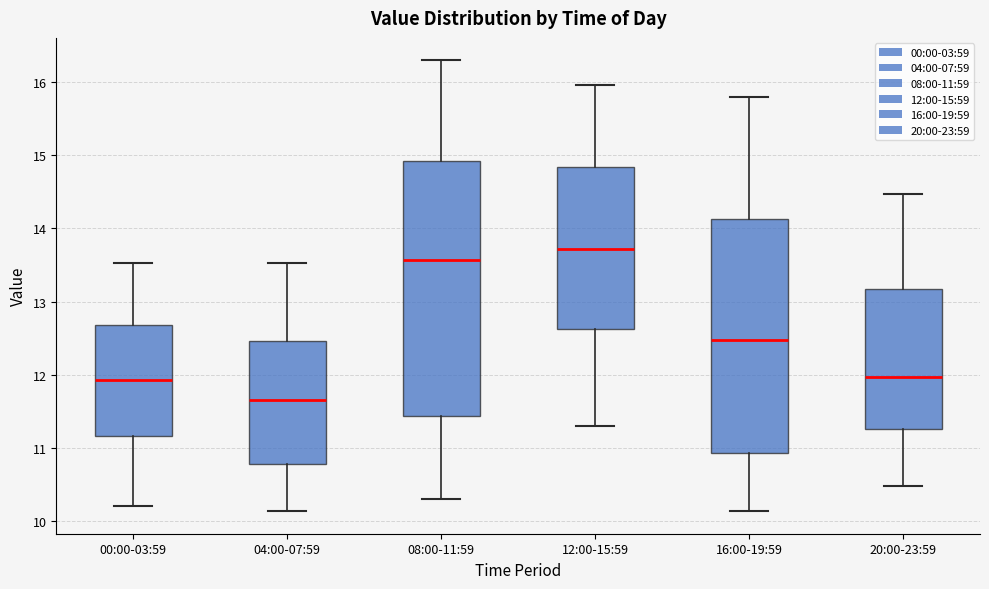

Reading left to right, transcribe this box plot: for each box, give where its median line is, the range the box spans, and where its two whiskers end, as read against the y-axis. The values are not printed on the chart, so give them approximately, as read against the axis.

00:00-03:59: median 11.9, box 11.2 to 12.7, whiskers 10.2 to 13.5
04:00-07:59: median 11.7, box 10.8 to 12.5, whiskers 10.1 to 13.5
08:00-11:59: median 13.6, box 11.4 to 14.9, whiskers 10.3 to 16.3
12:00-15:59: median 13.7, box 12.6 to 14.8, whiskers 11.3 to 16.0
16:00-19:59: median 12.5, box 10.9 to 14.1, whiskers 10.1 to 15.8
20:00-23:59: median 12.0, box 11.3 to 13.2, whiskers 10.5 to 14.5